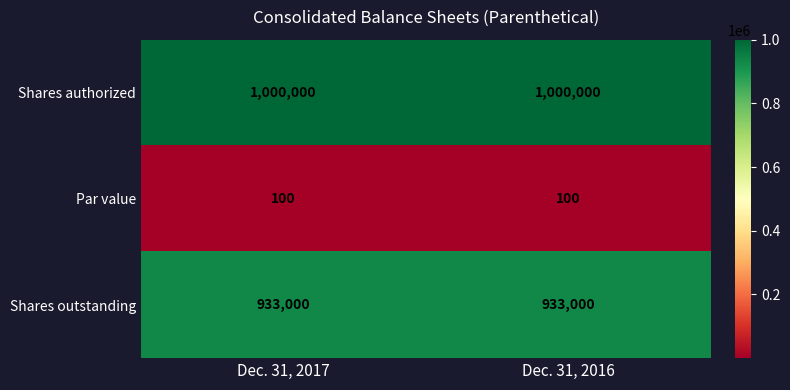

What is the difference between the highest and lowest values at Dec. 31, 2016?

999900